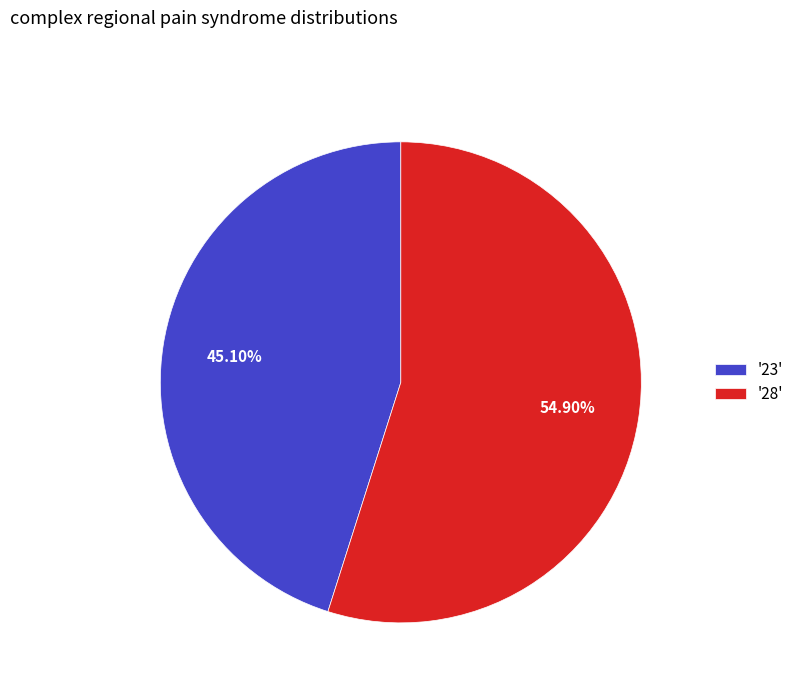

Count the number of slices in the pie.

2